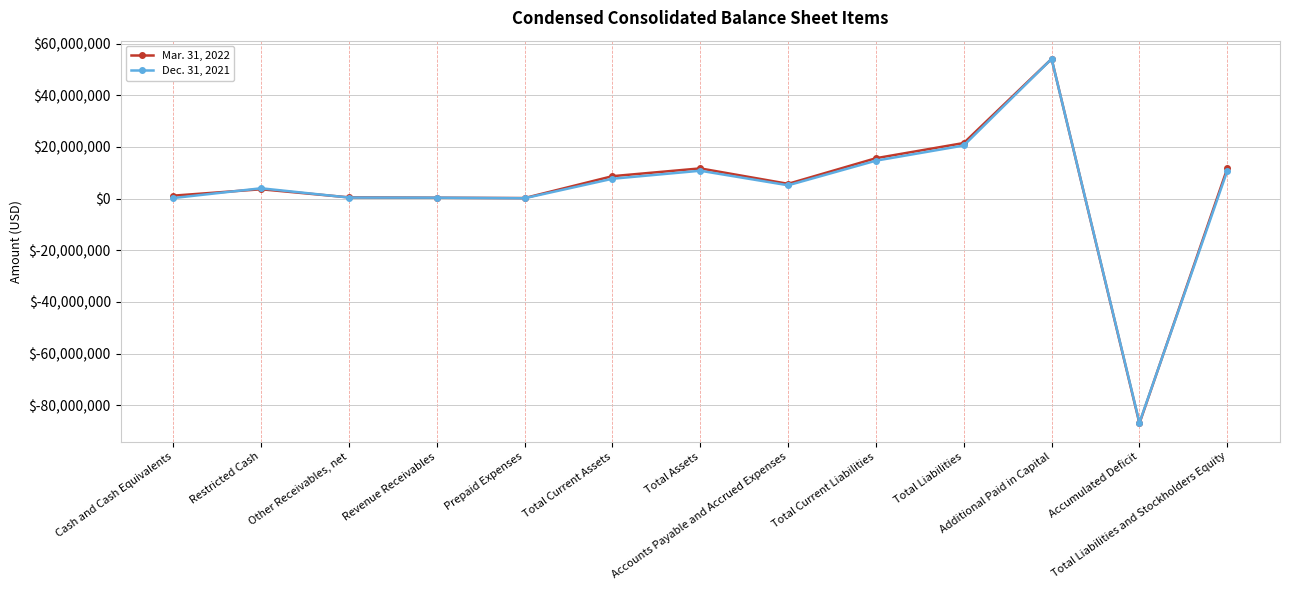

List the series in order of their overall mean, lowest first.

Dec. 31, 2021, Mar. 31, 2022